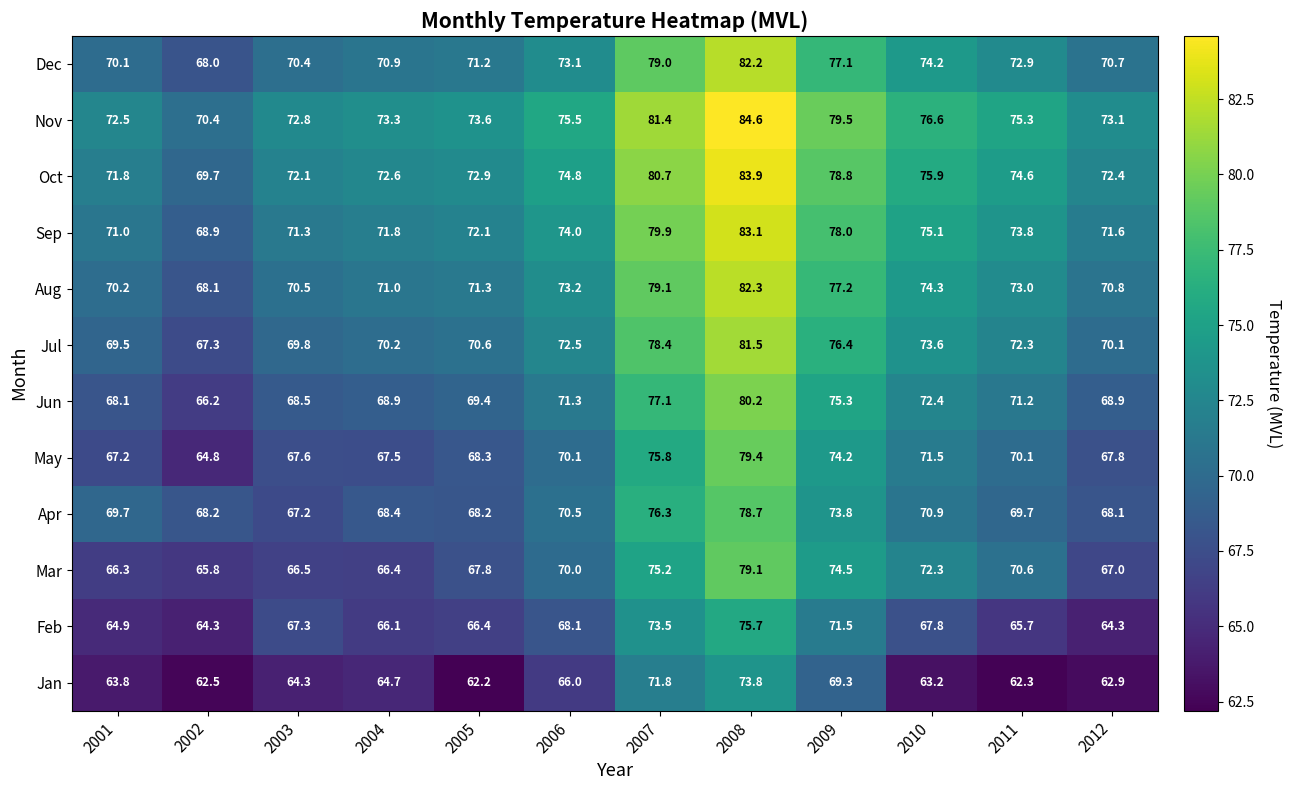

The value of Jun at 2002 is 66.2. True or false?

True